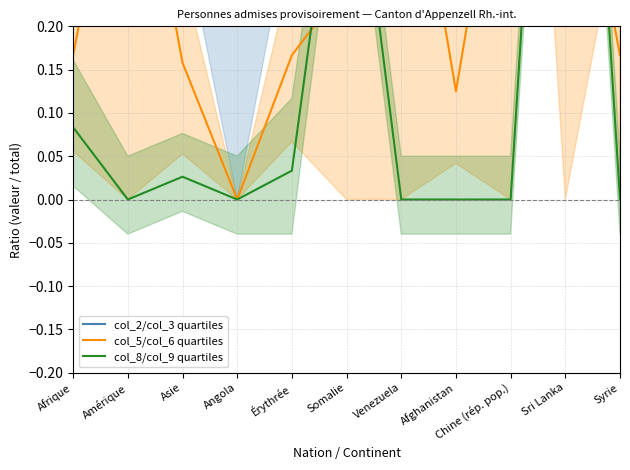

List the series in order of their peak value, highest first.

col_2/col_3 quartiles, col_8/col_9 quartiles, col_5/col_6 quartiles